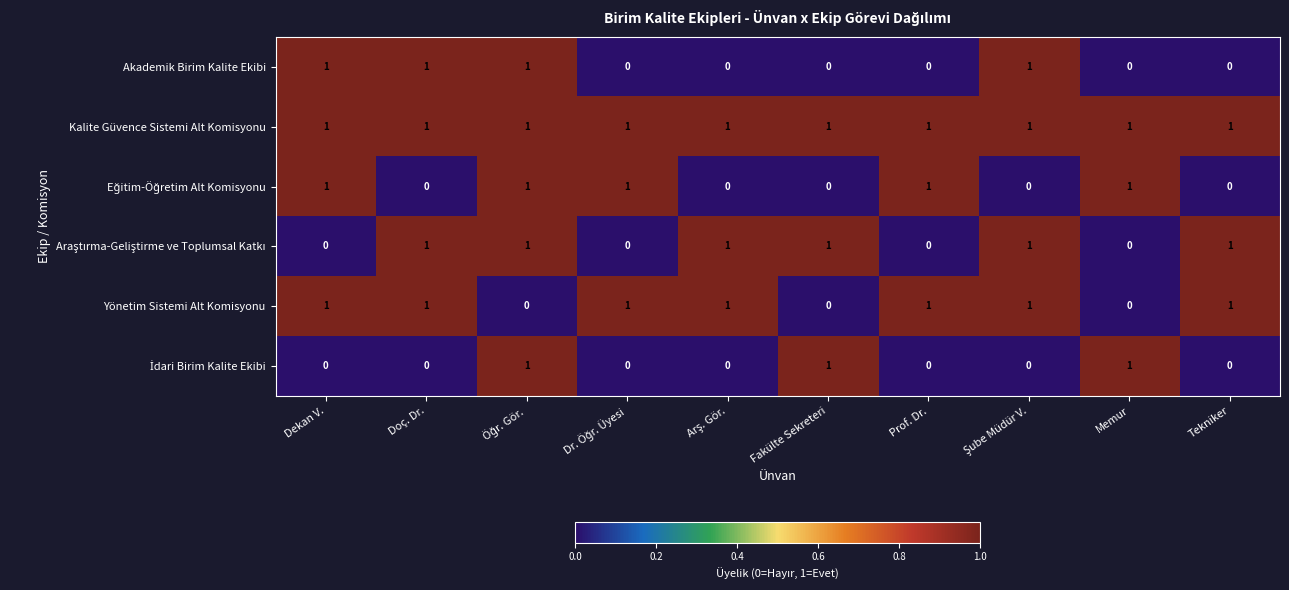

How many Akademik Birim Kalite Ekibi values are between 0 and 1?

10